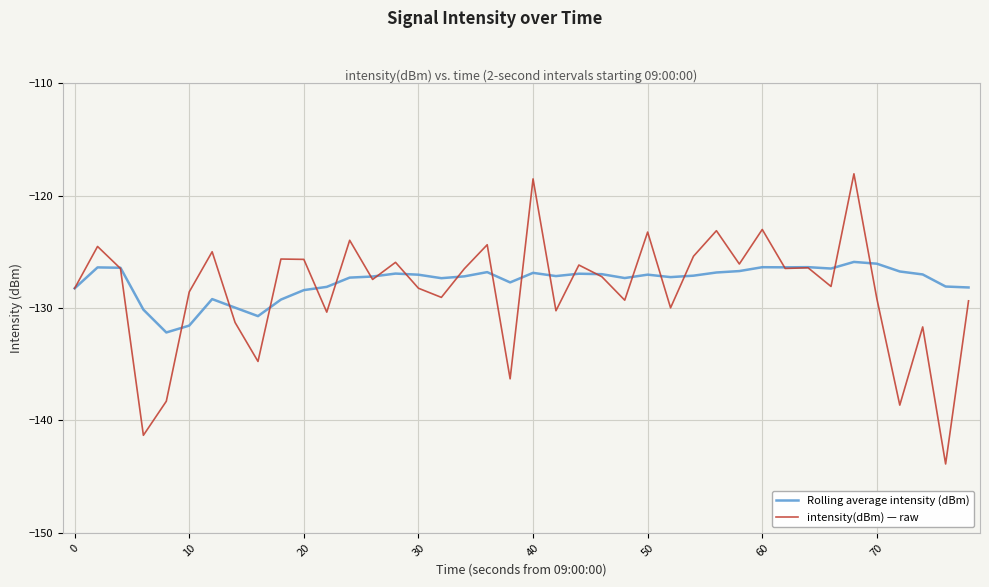

What is the maximum value shown in the chart?

-118.1